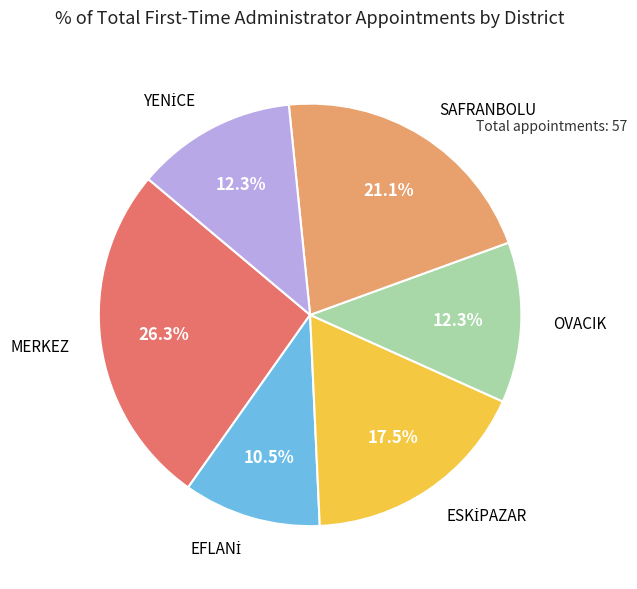

Does any single category account for the majority?

No